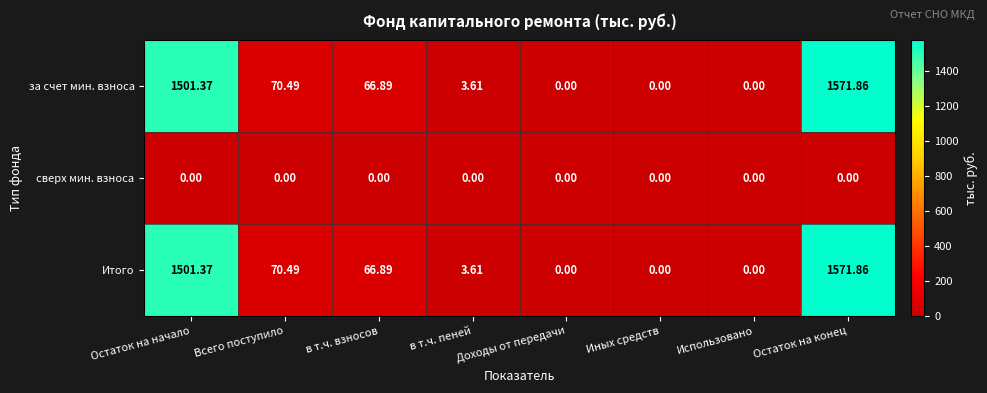

At which category is the sum across all series the highest?

Остаток на конец